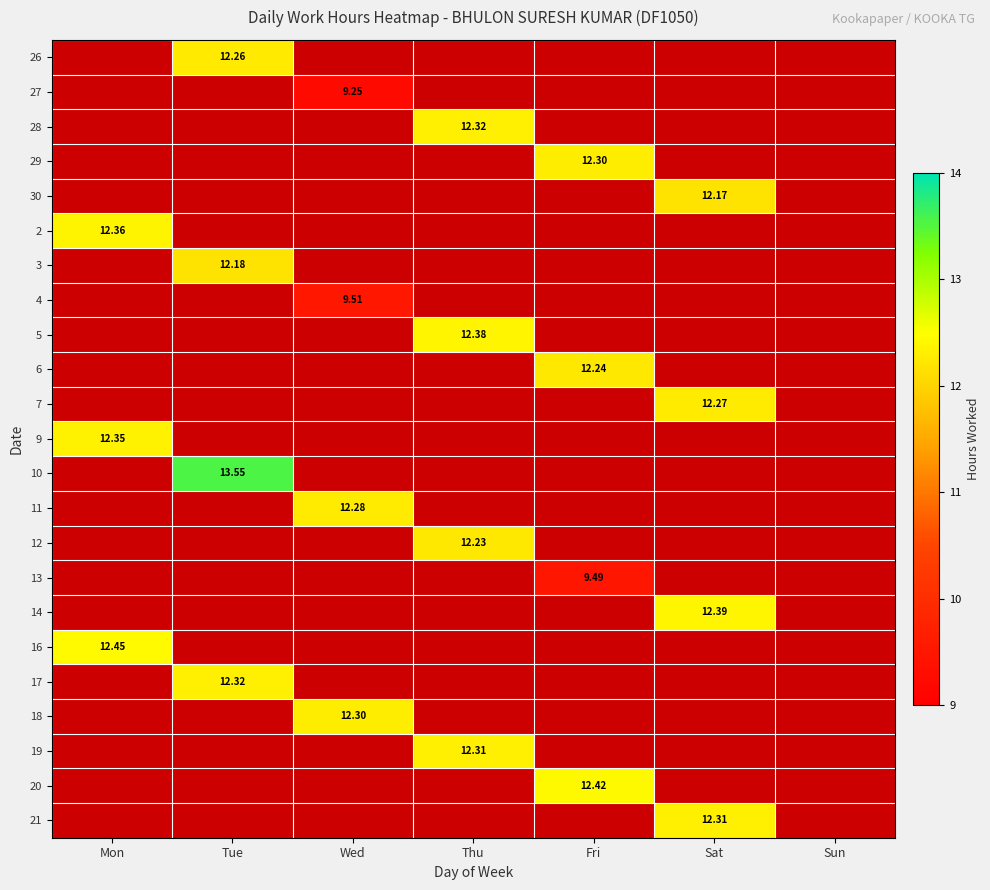

Is the value of 30 at Fri greater than the value of 27 at Thu?

No